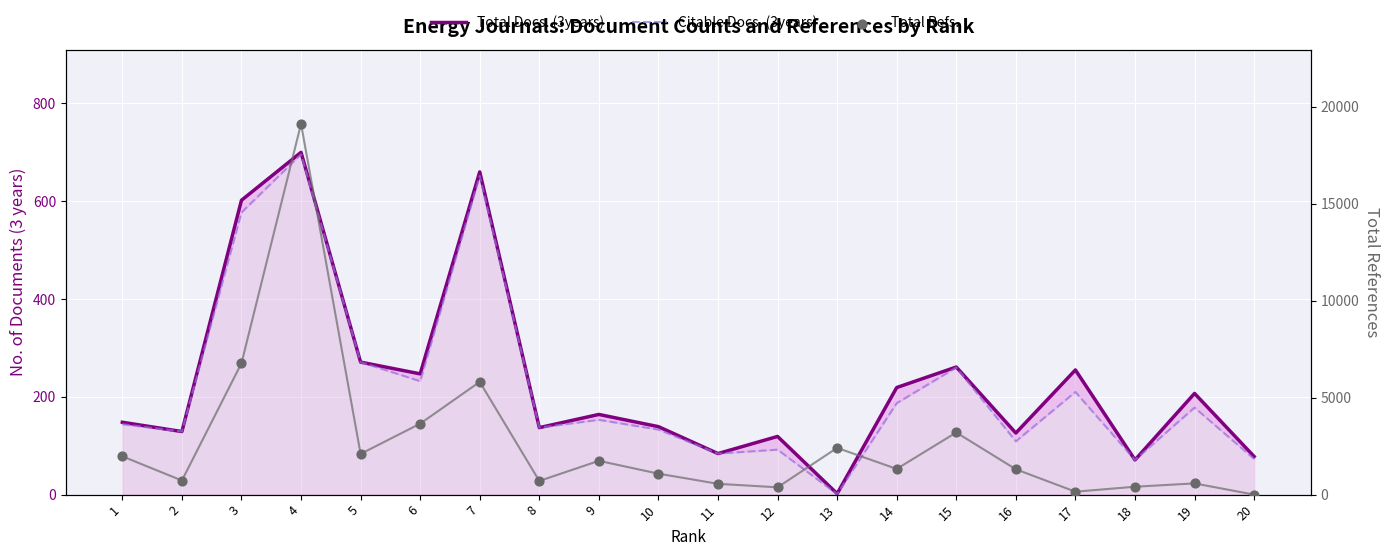

What are all the series names shown in the legend?

Total Docs. (3years), Citable Docs. (3years), Total Refs.